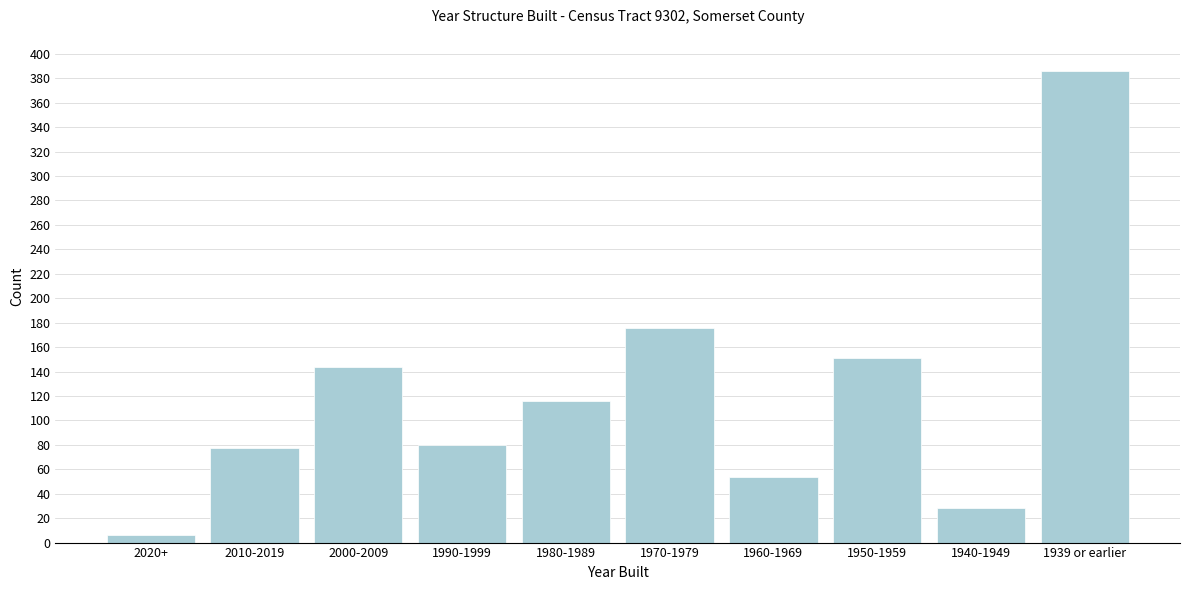

Reading right to left, transcribe all the data shown in this chart.

1939 or earlier=386	1940-1949=28	1950-1959=151	1960-1969=54	1970-1979=176	1980-1989=116	1990-1999=80	2000-2009=144	2010-2019=77	2020+=6